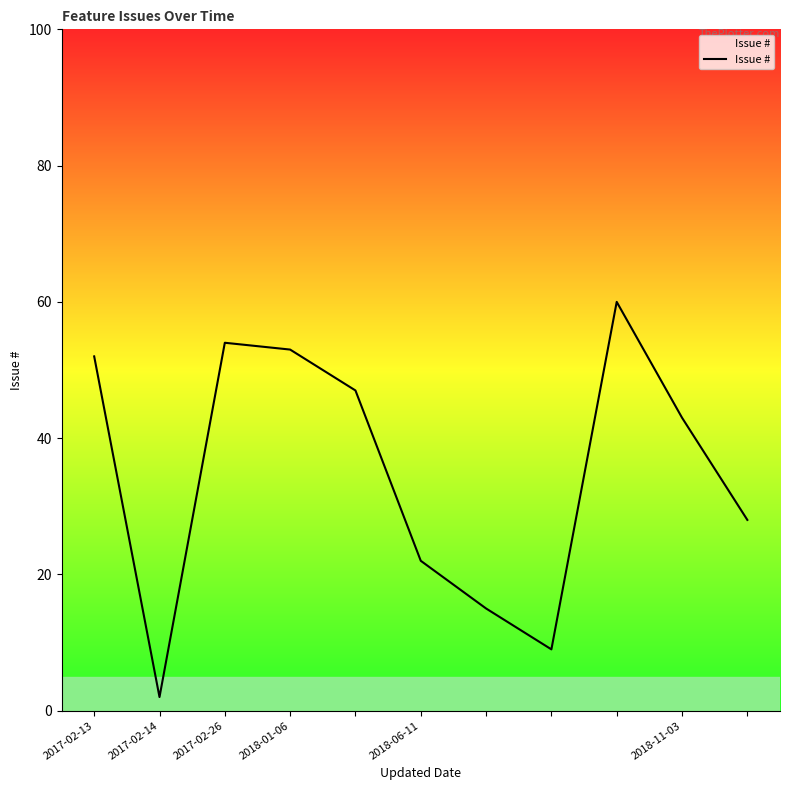

What is the maximum value shown in the chart?

60